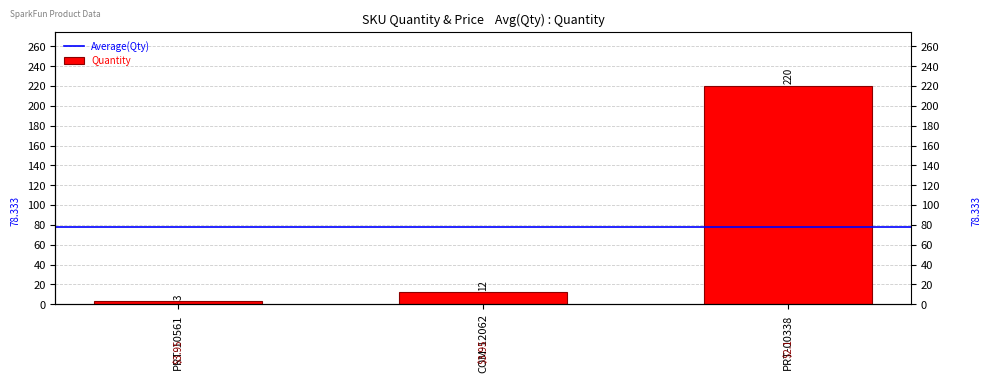

What is the label of the 1st bar from the left?

PRT-10561